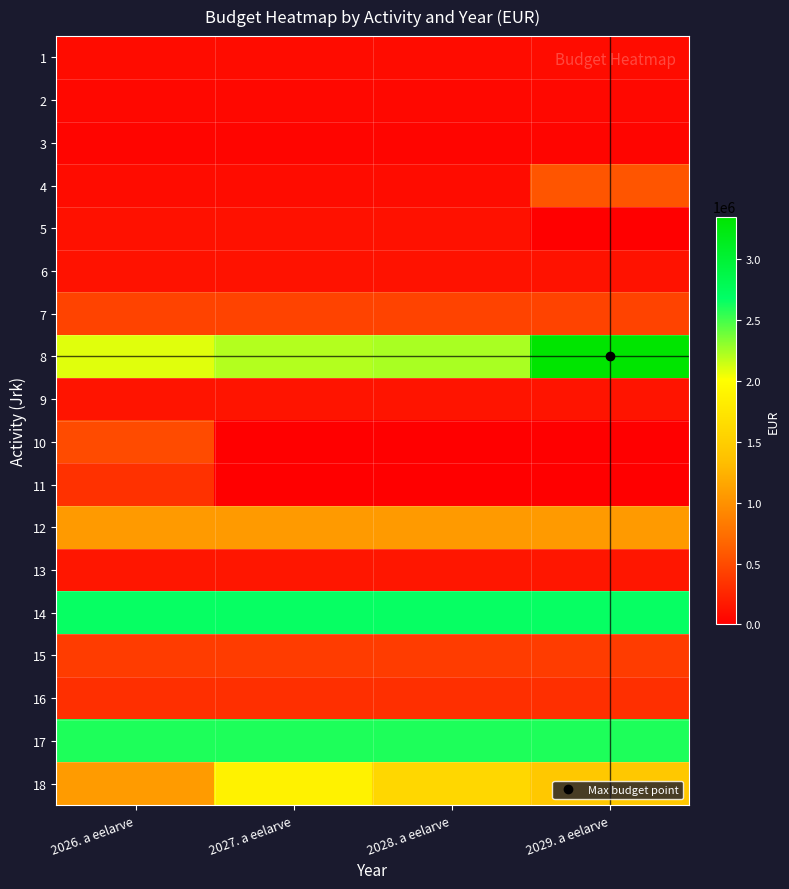

What is the total value across all series at 2028. a eelarve?

12144344